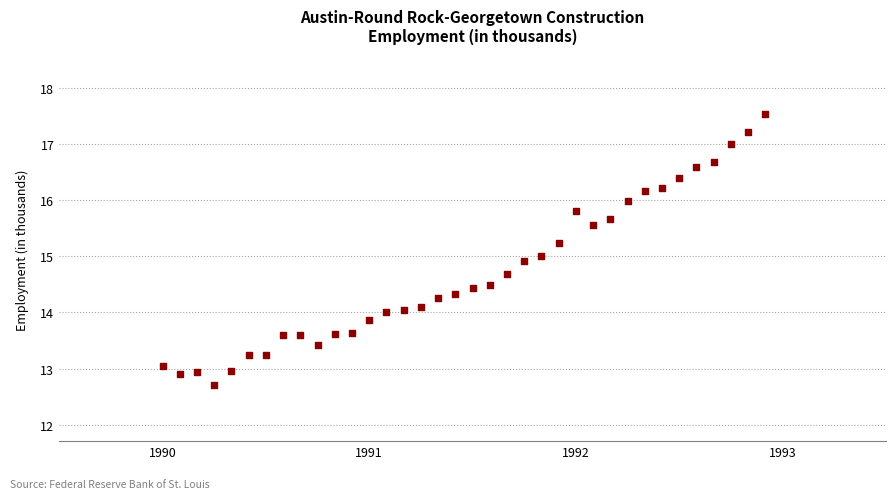

What is the range of X values (max minus min)?

2.9